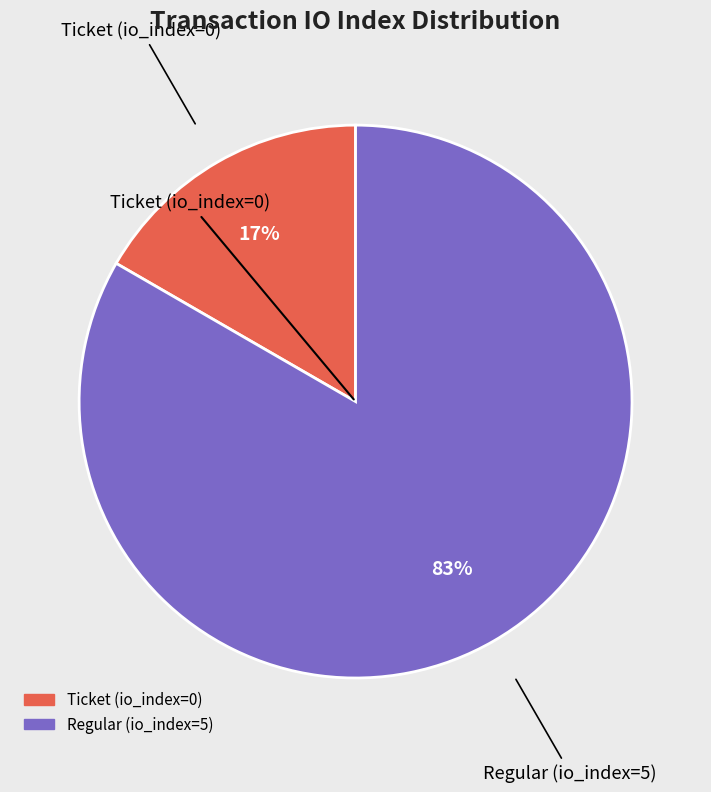

Between Regular (io_index=5) and Ticket (io_index=0), which is larger?

Regular (io_index=5)